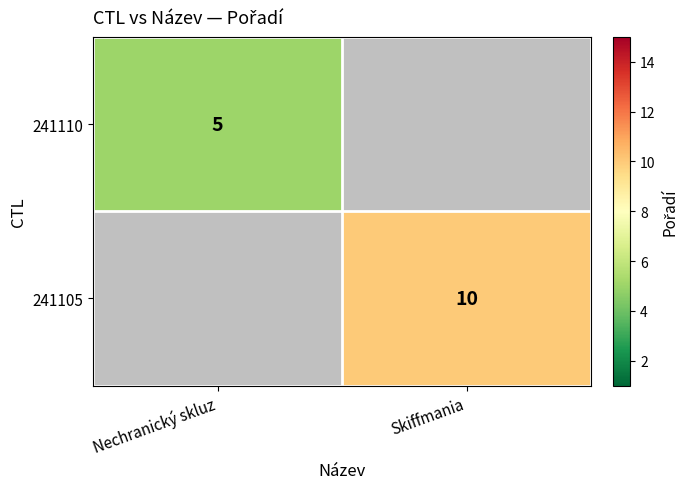

At how many categories does at least one series exceed 5?

1